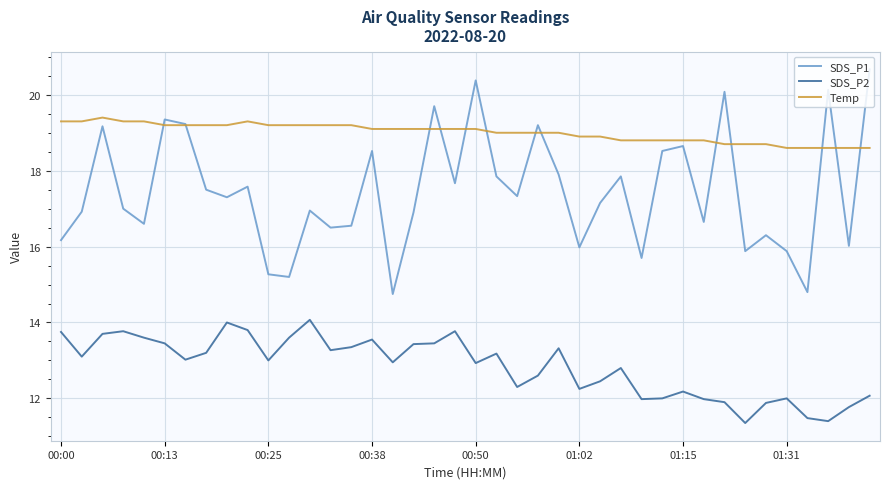

True or false: SDS_P2 and SDS_P1 intersect in this chart.

False